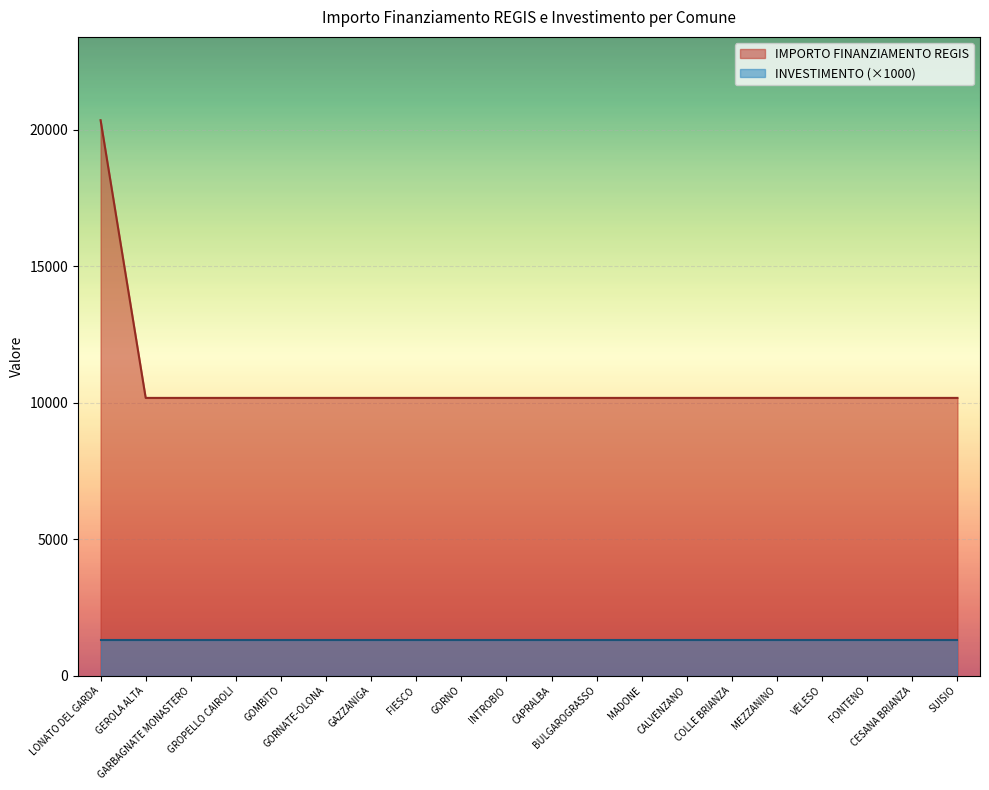

What is the value of the 11th point from the left?

10172